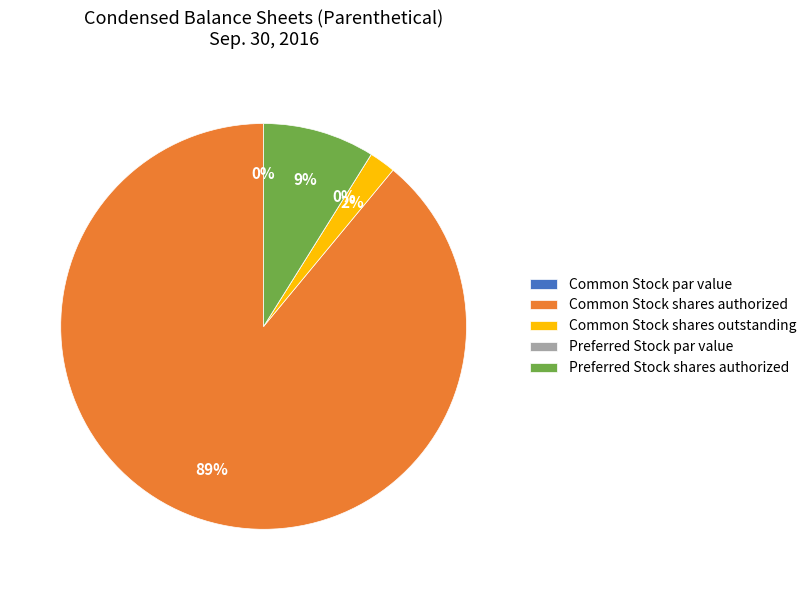

What is the majority slice?

Common Stock shares authorized